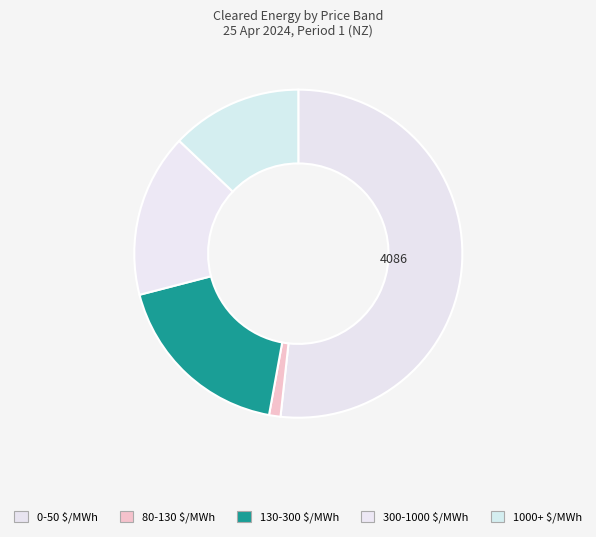

Count the number of slices in the pie.

5